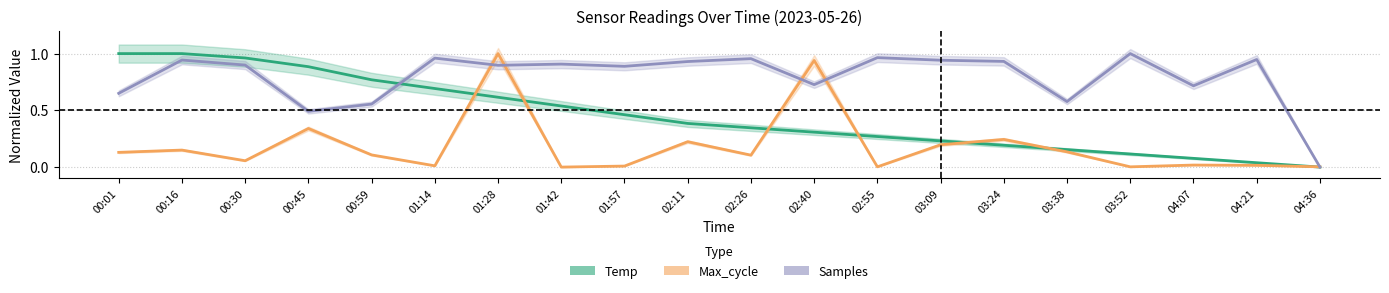

In Samples (normalized), how many points are lower than both neighbors (excluding endpoints)?

6